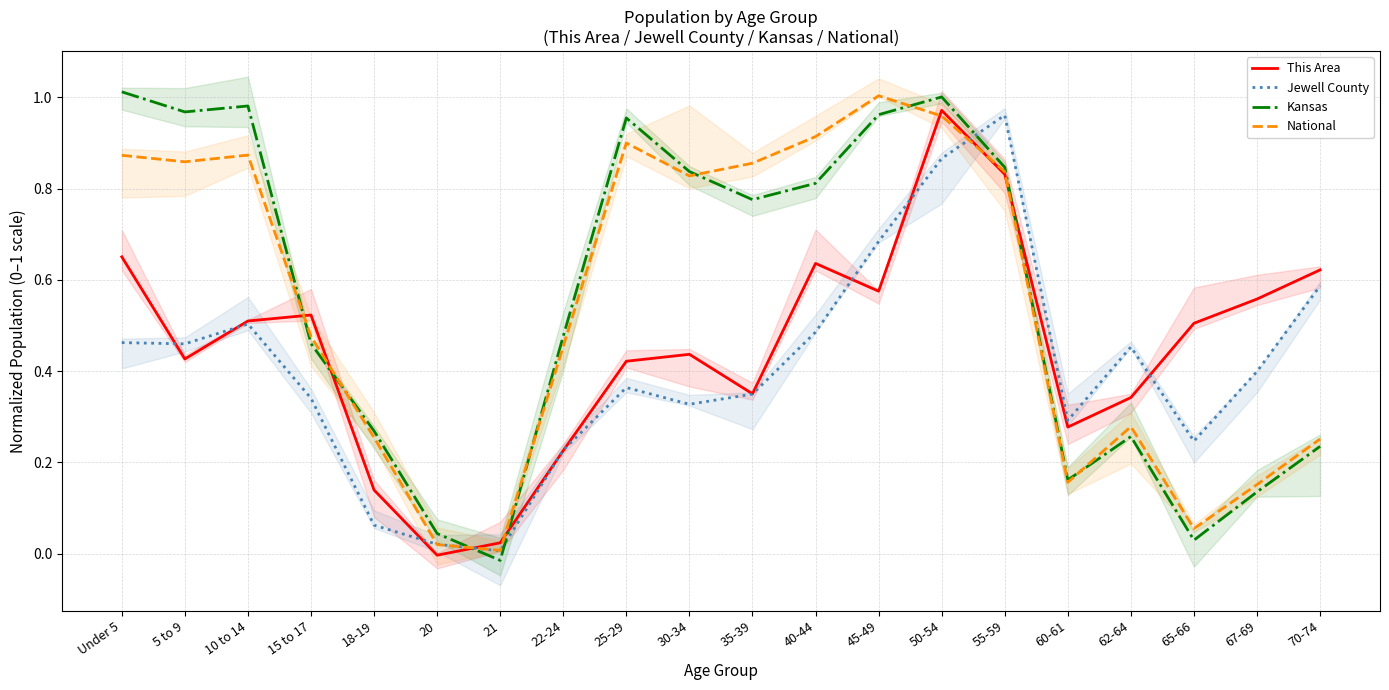

Is it true that Kansas equals 1.0 at 5 to 9?

True